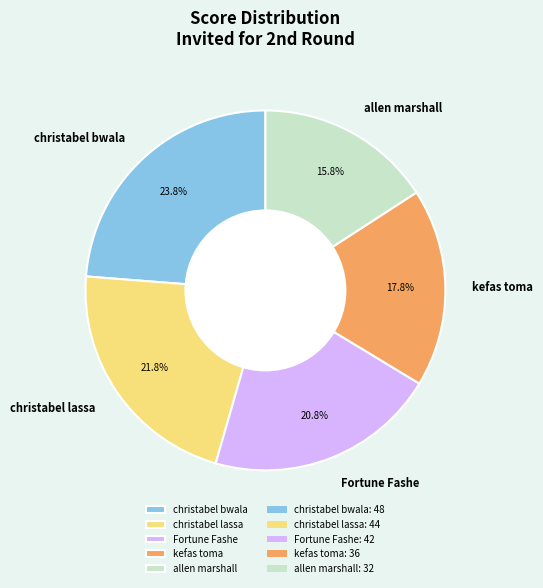

What percentage is the Fortune Fashe slice, to the nearest percent?

21%